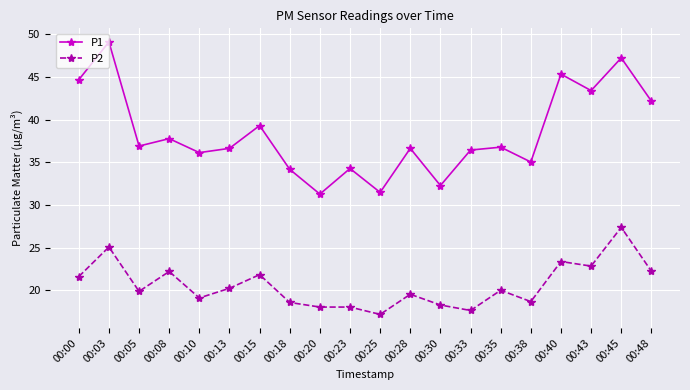

The P1 series shows 22.2 at 00:45. True or false?

False